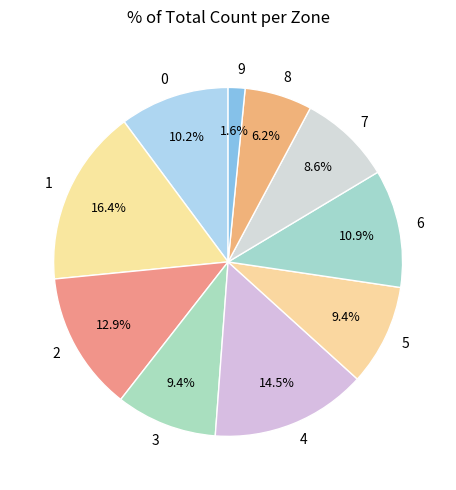

Is it true that 4 is 28% of the pie?

False